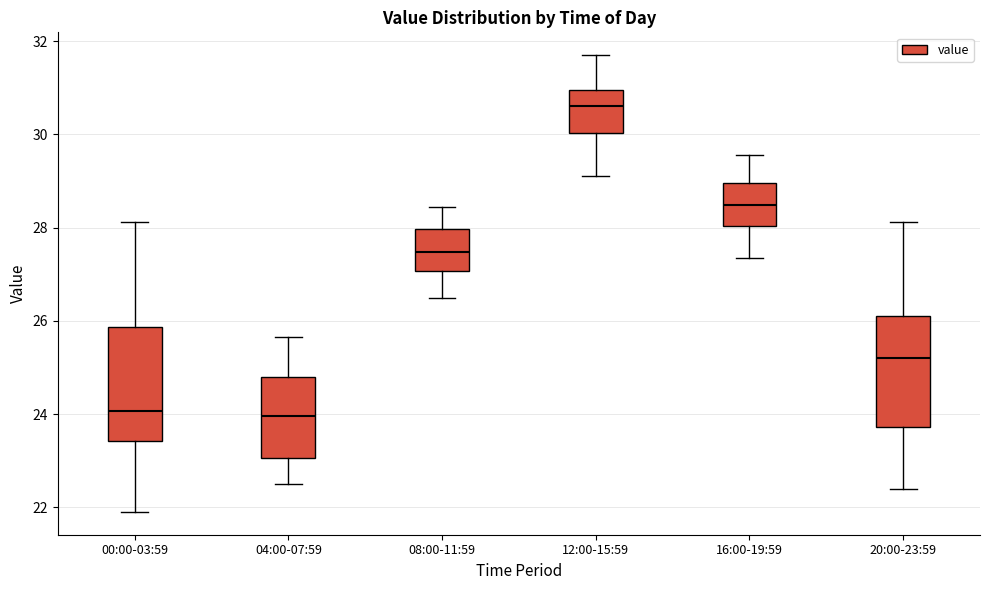

Where is the upper edge of the box for 20:00-23:59 on the y-axis? The values are not printed on the chart, so give them approximately, as read against the axis.

26.2